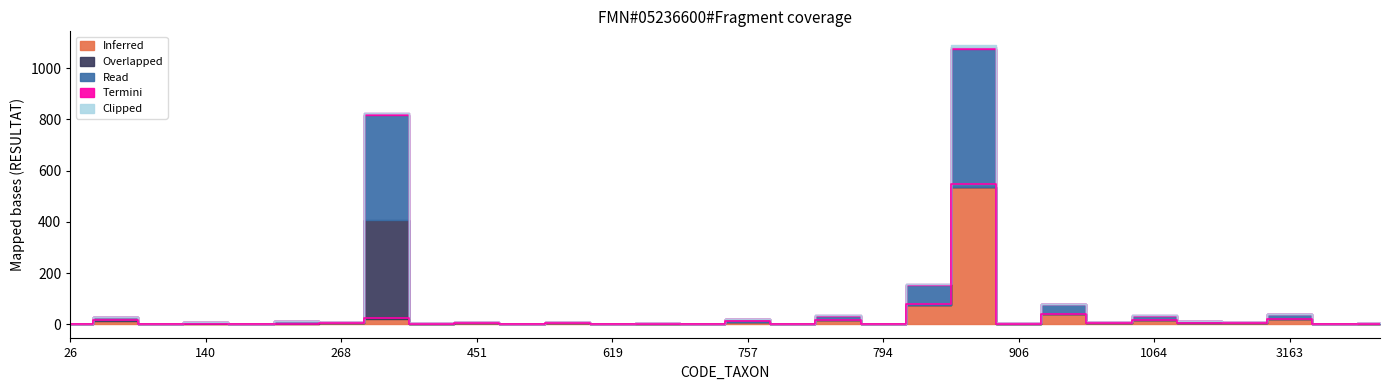

Which series has the largest total across all categories?

Read